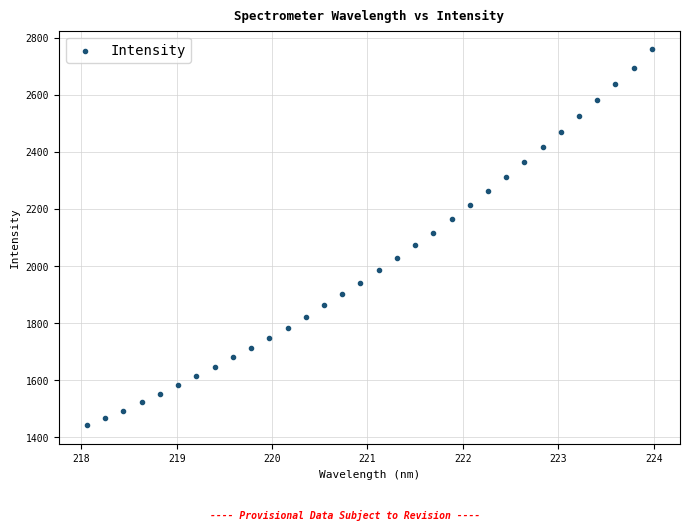

What is the range of X values (max minus min)?

5.9